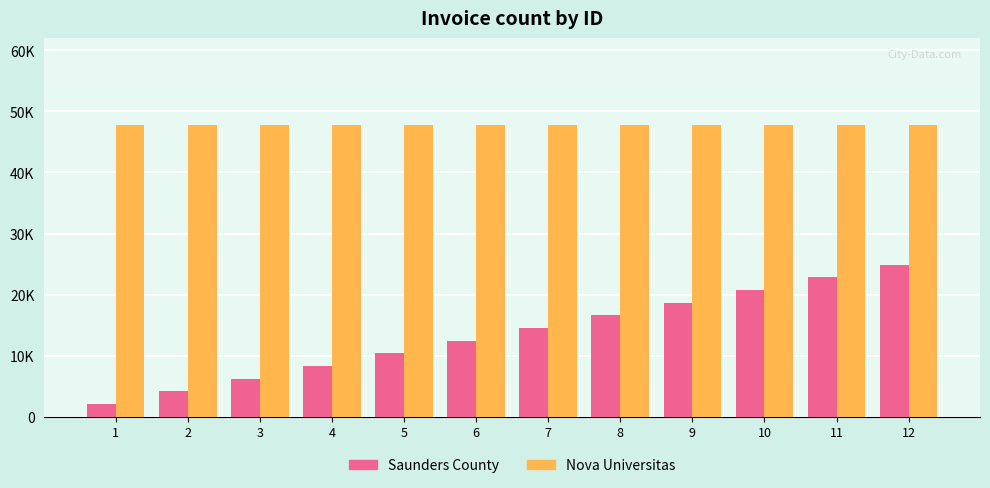

At which category is the sum across all series the highest?

12